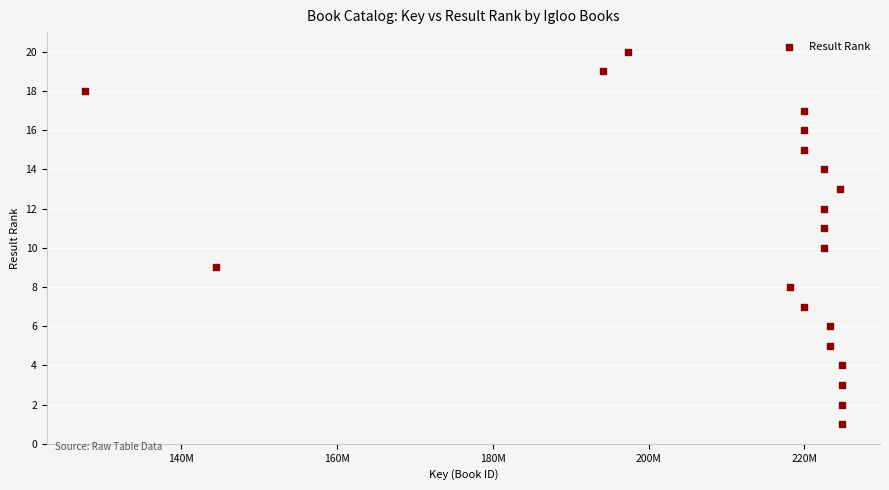

What is the range of Y values (max minus min)?

19